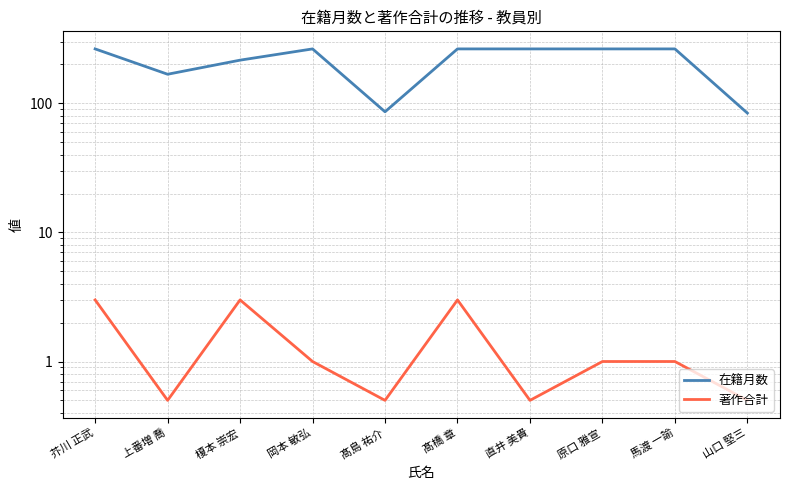

At 直井 美貴, list the series in order from largest to smallest.

在籍月数, 著作合計